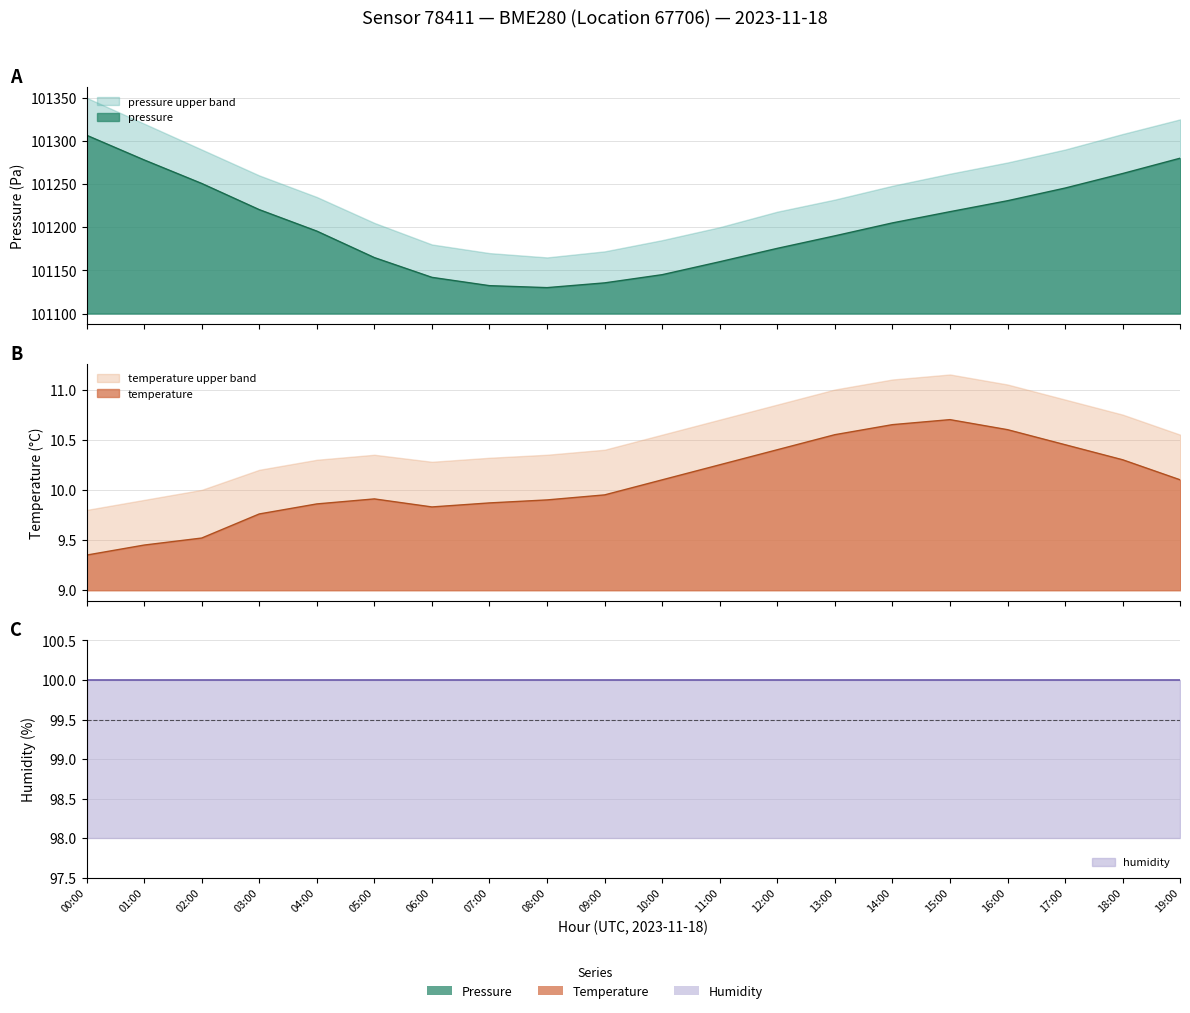

Which series has the widest spread of values?

pressure_upper